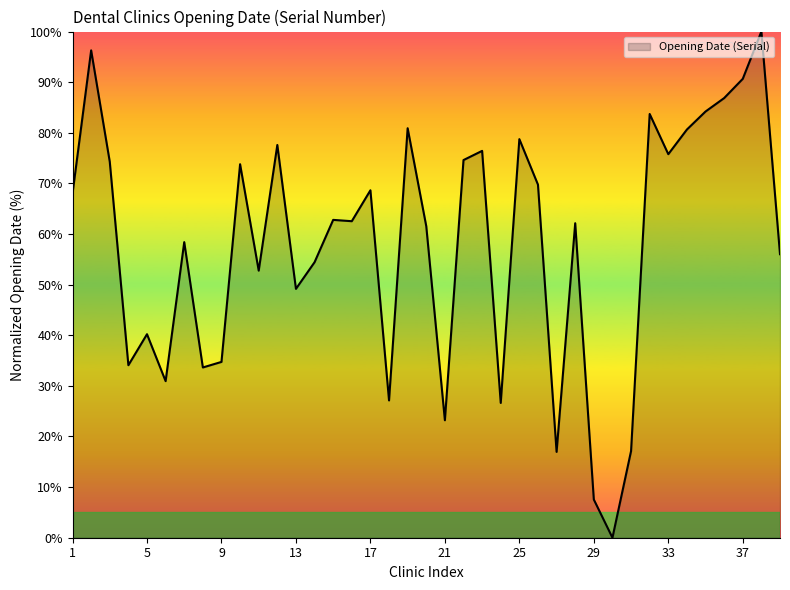

What is the greatest value displayed?

100.0